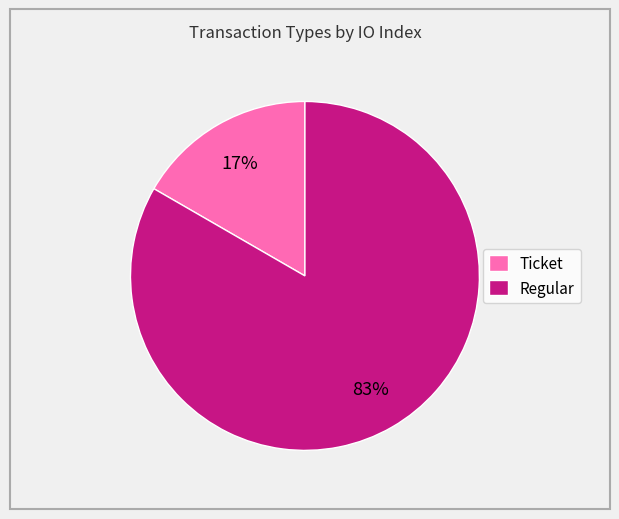

To the nearest percent, what is the combined percentage of Ticket and Regular?

100%